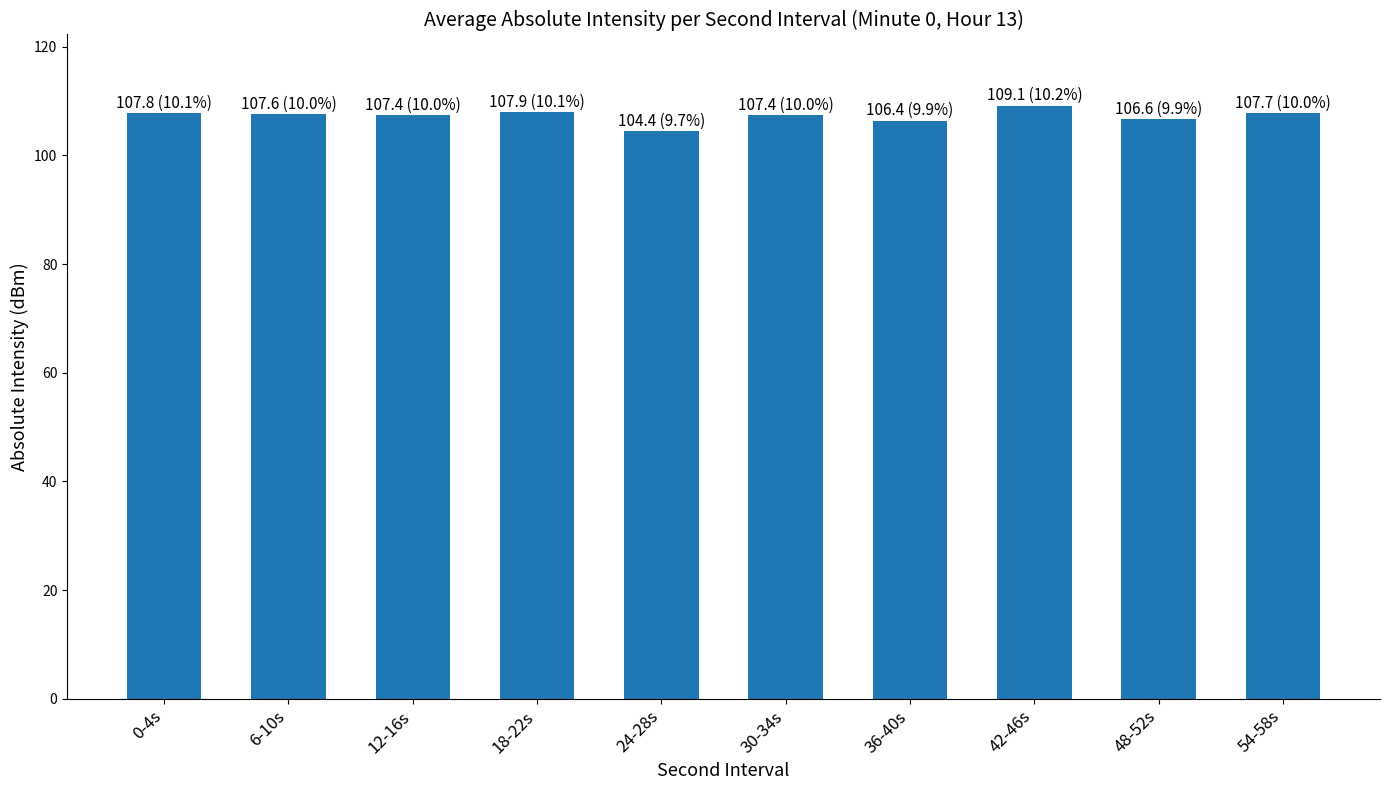

What is the minimum value shown in the chart?

104.4